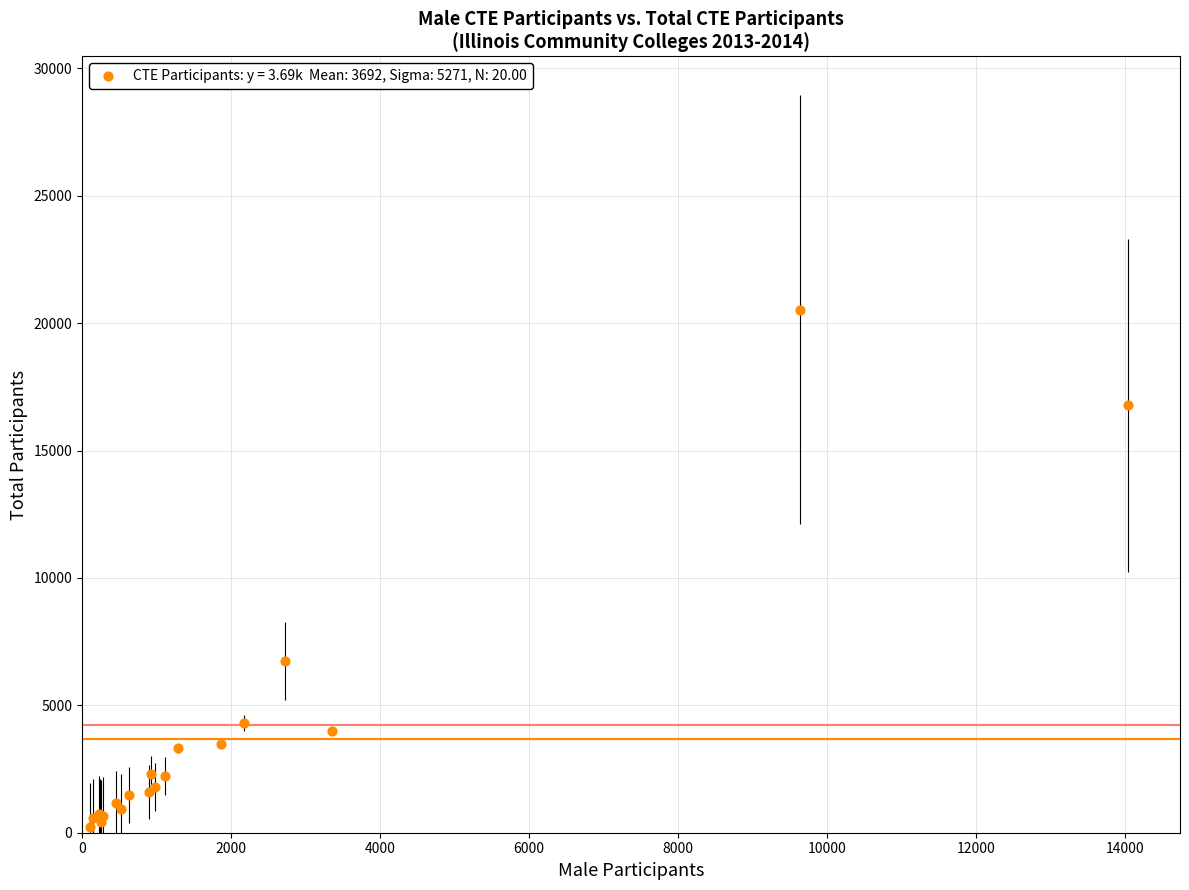

What Y value in the scatter plot is closest to 10374?

6750